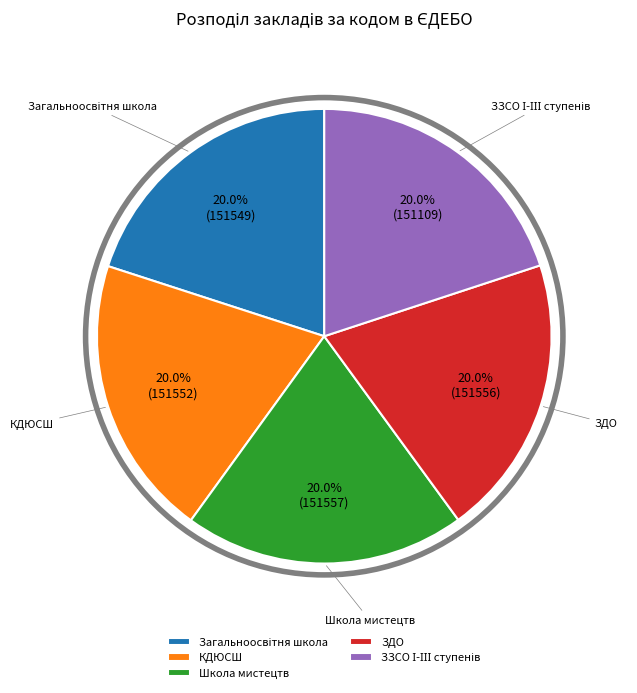

Is it true that КДЮСШ is 20% of the pie?

True